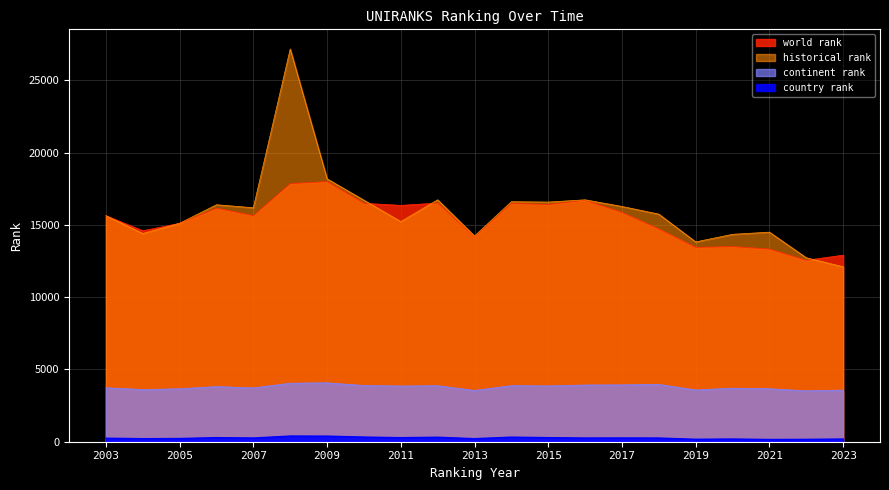

True or false: continent rank has a value of 802 at 2006.

False